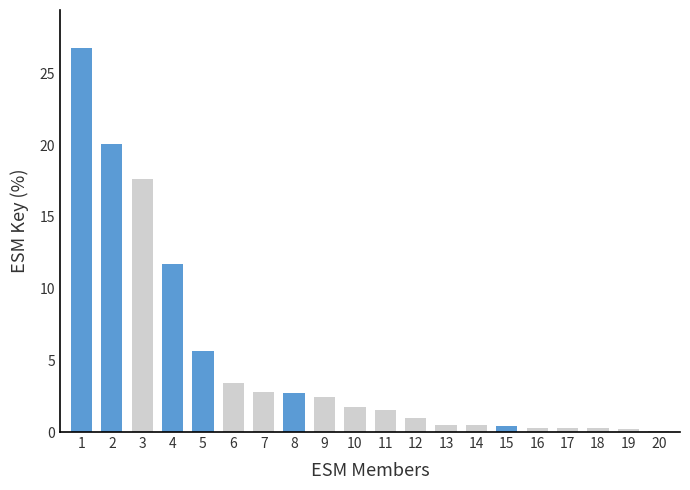

The chart shows a value of 17.8 at 4. True or false?

False